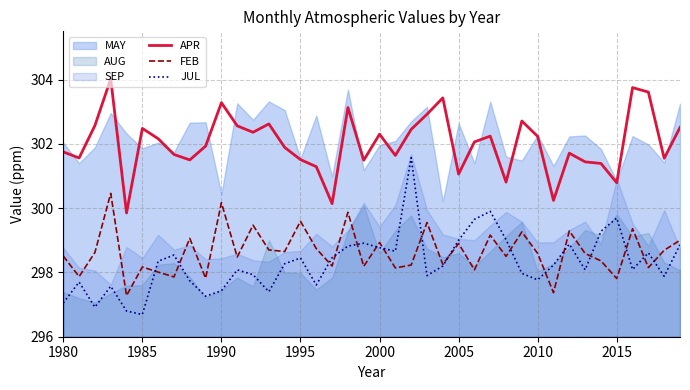

True or false: APR and FEB intersect in this chart.

False